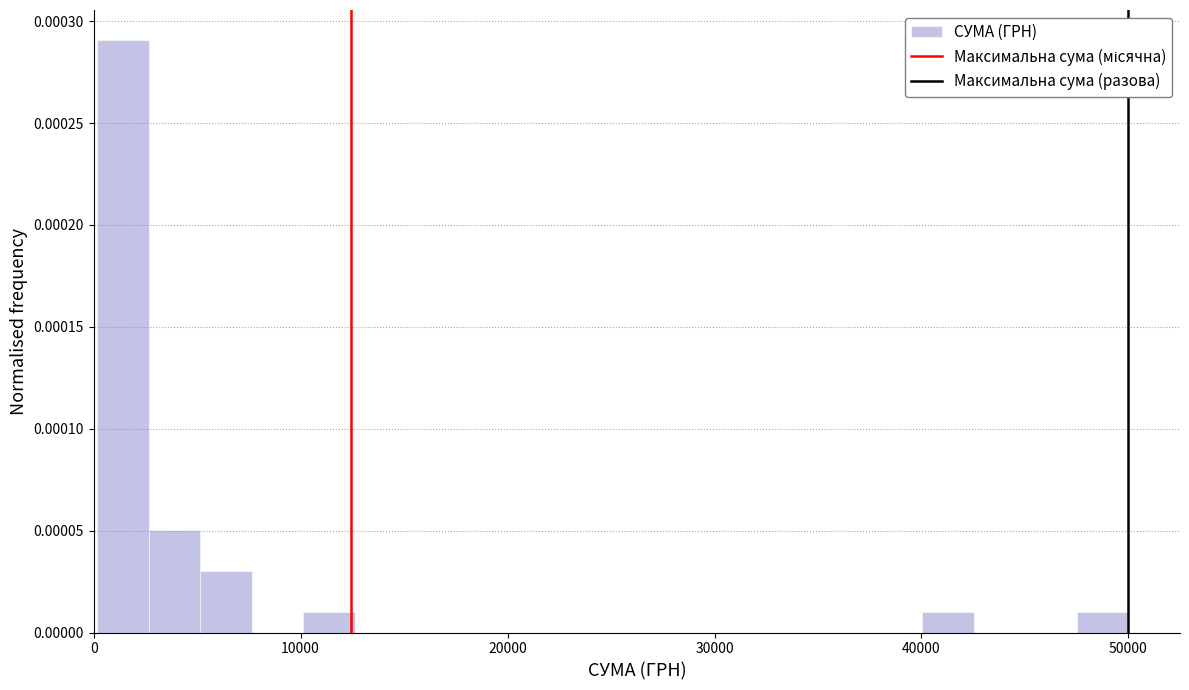

Read against the x-axis, roughly where is the centre of the tallest bar?

1000